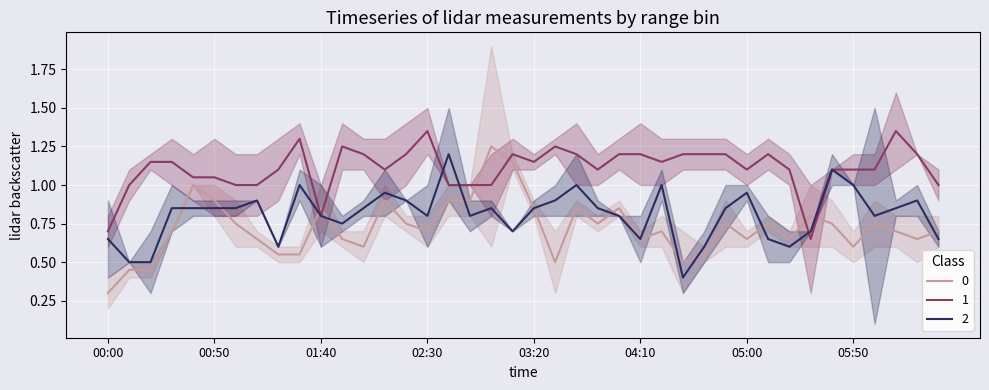

What is the label of the 39th point from the right?

00:10